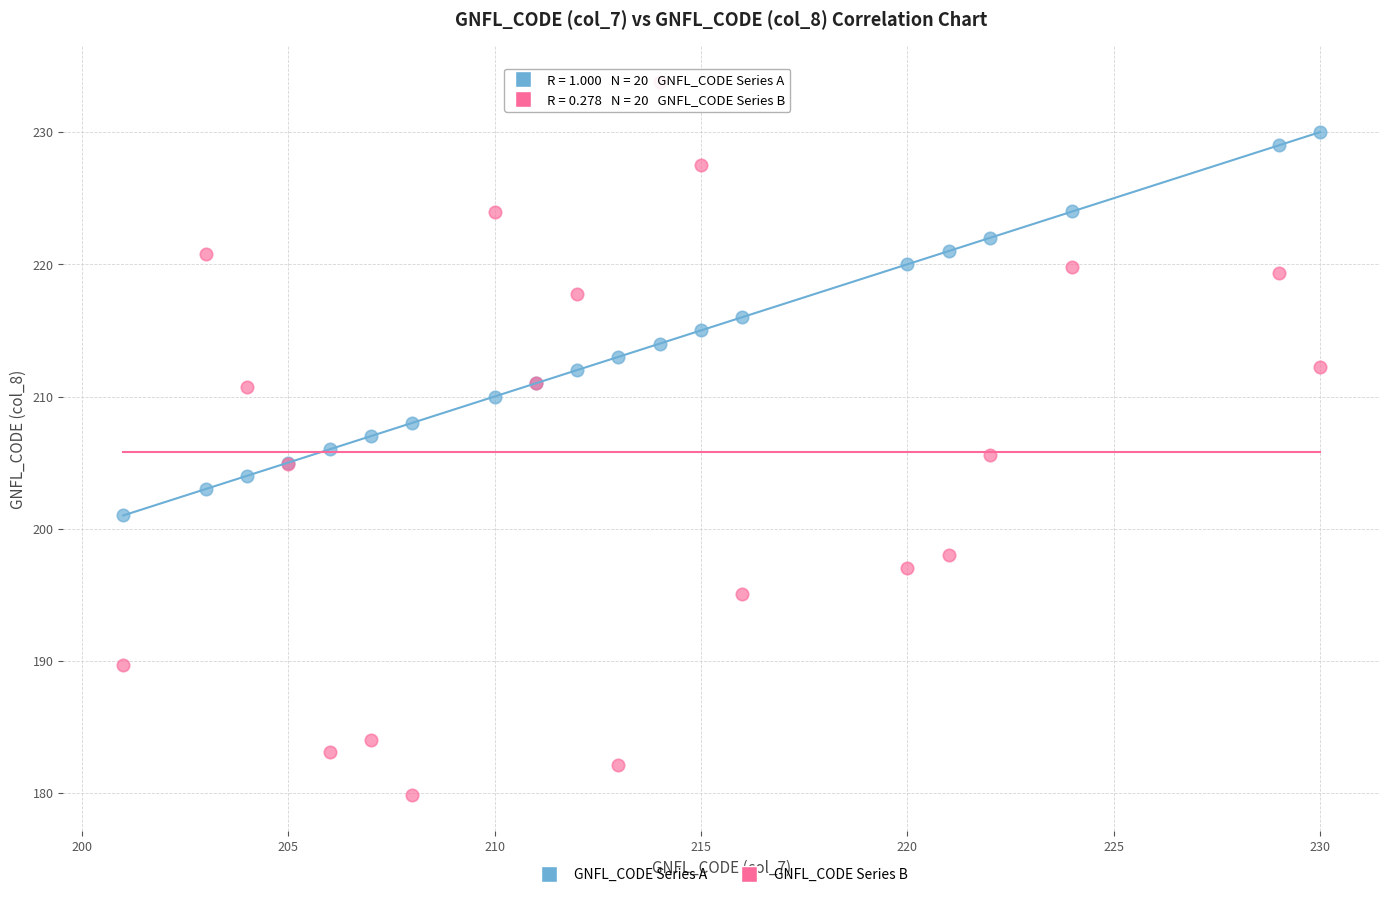

Which series has the widest spread of Y values?

GNFL_CODE Series B